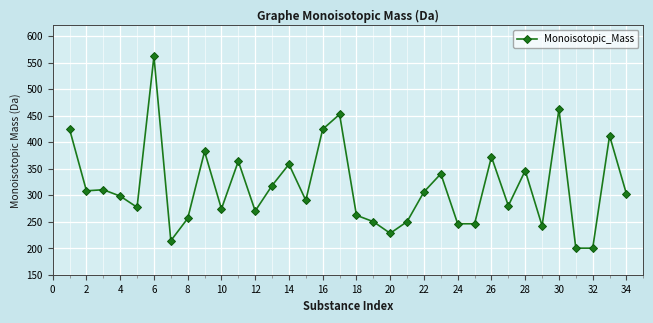

What is the value of the 13th point from the left?

318.1